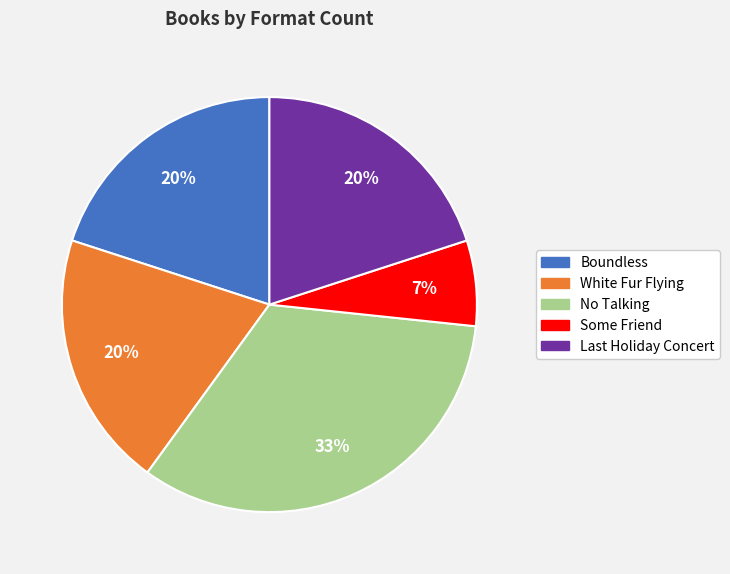

Is White Fur Flying the majority of the pie?

No